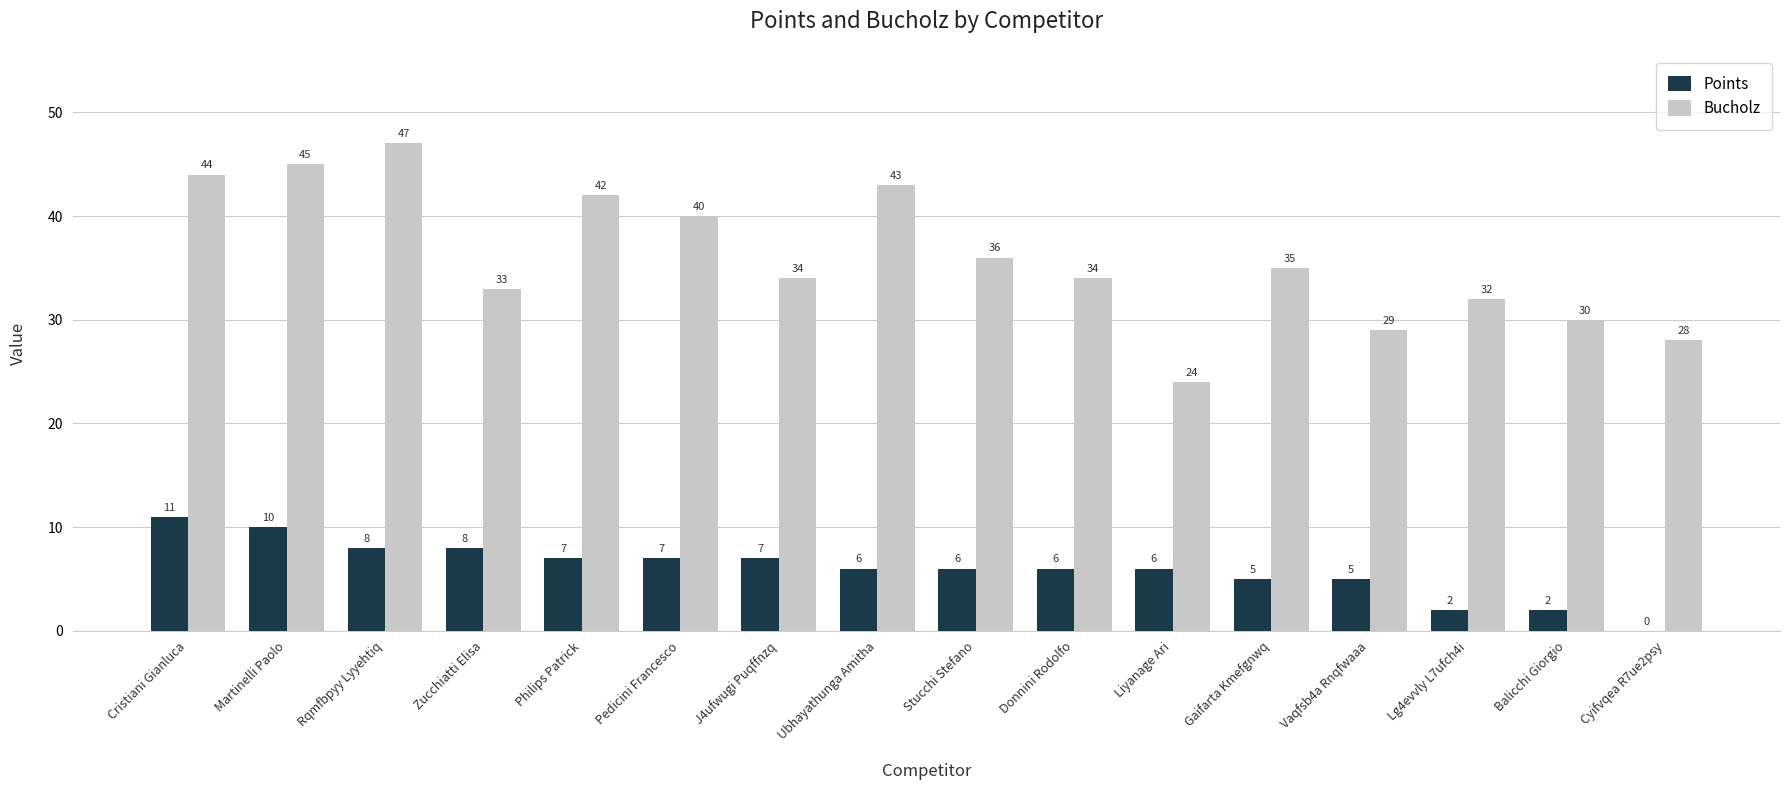

How many data points does each series have?

16